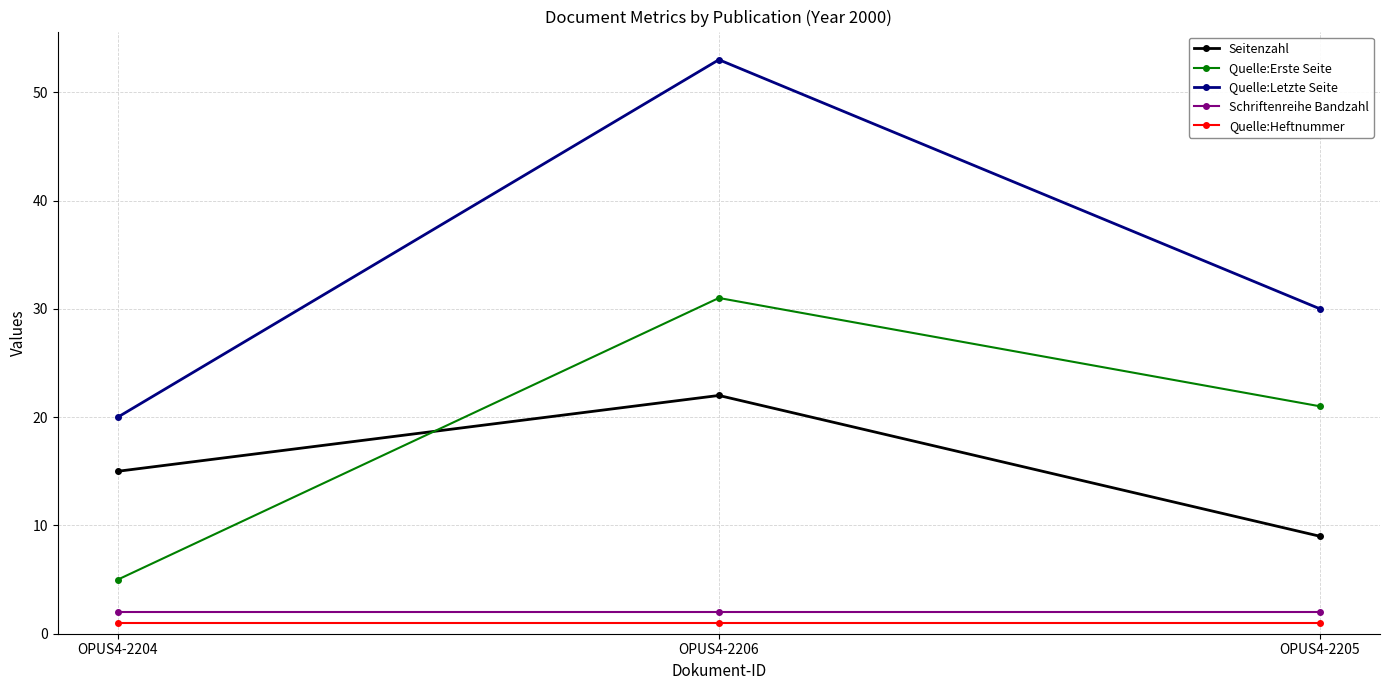

What is the difference between the maximum and minimum values in the Seitenzahl series?

13